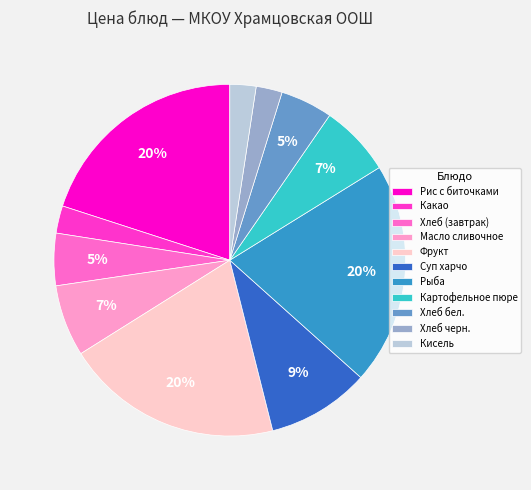

Which has a higher value, Какао or Масло сливочное?

Масло сливочное